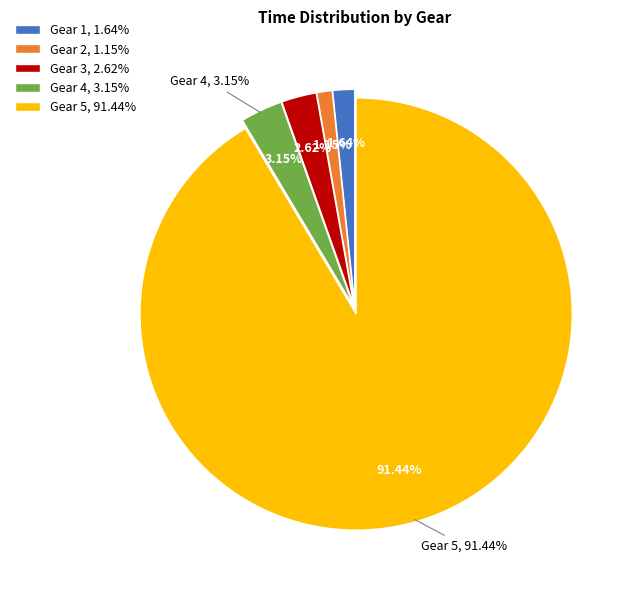

True or false: 2 accounts for 11% of the total.

False